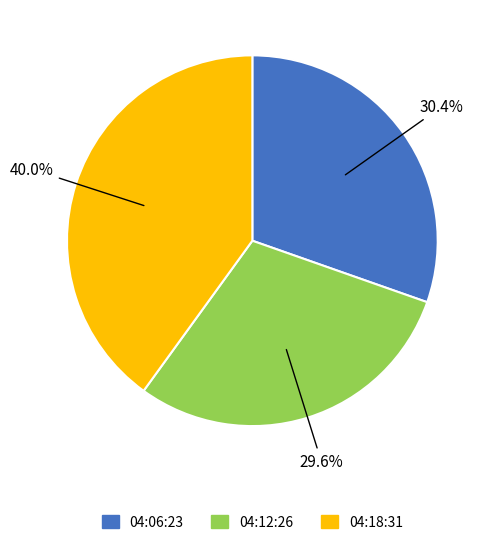

To the nearest percent, what is the difference between the largest and smallest slice percentages?

10%